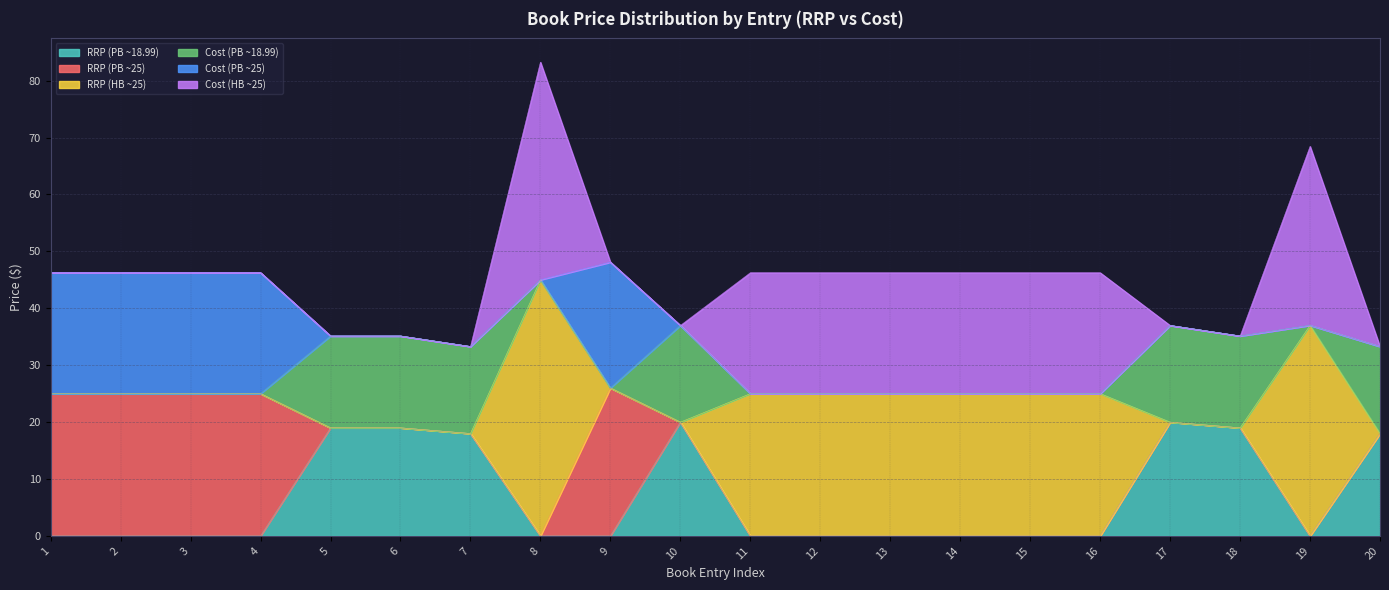

Does the chart have visible grid lines?

Yes